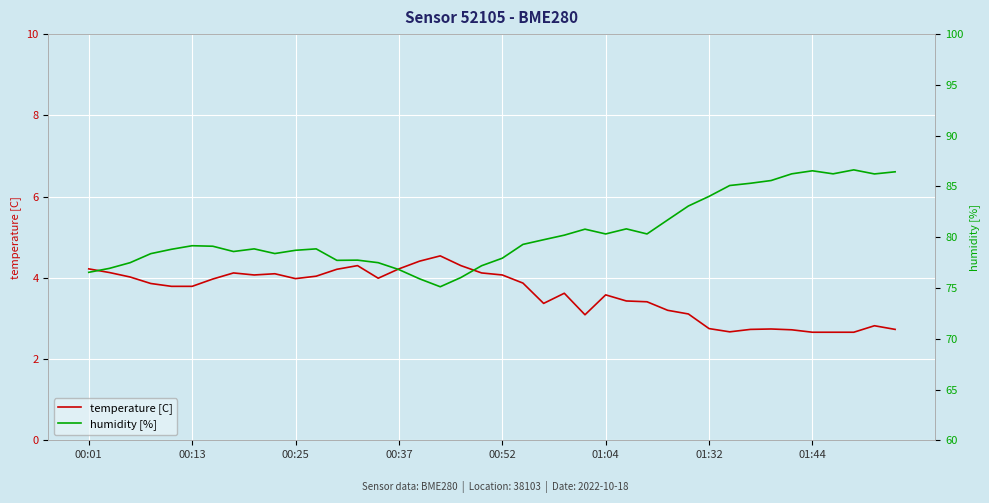

True or false: temperature [C] has a value of 5.8 at 00:25.

False